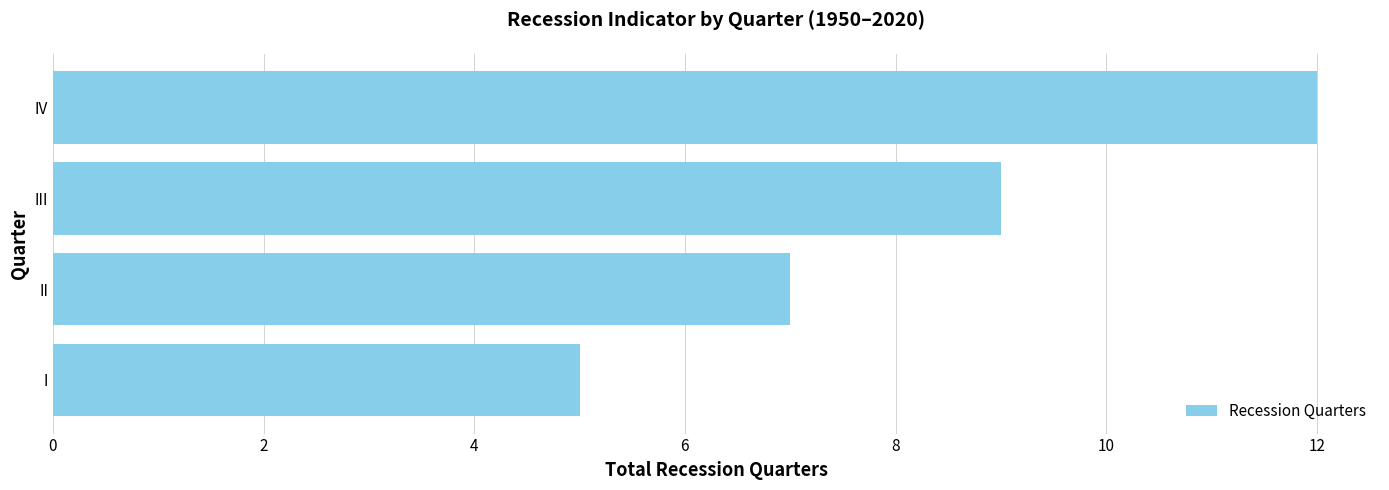

Count the number of data series in this chart.

1